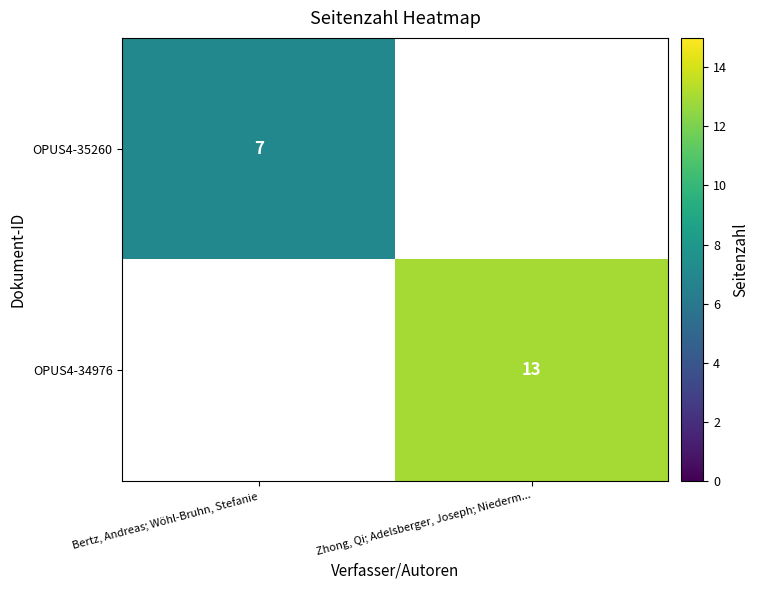

At how many categories does at least one series exceed 11?

1